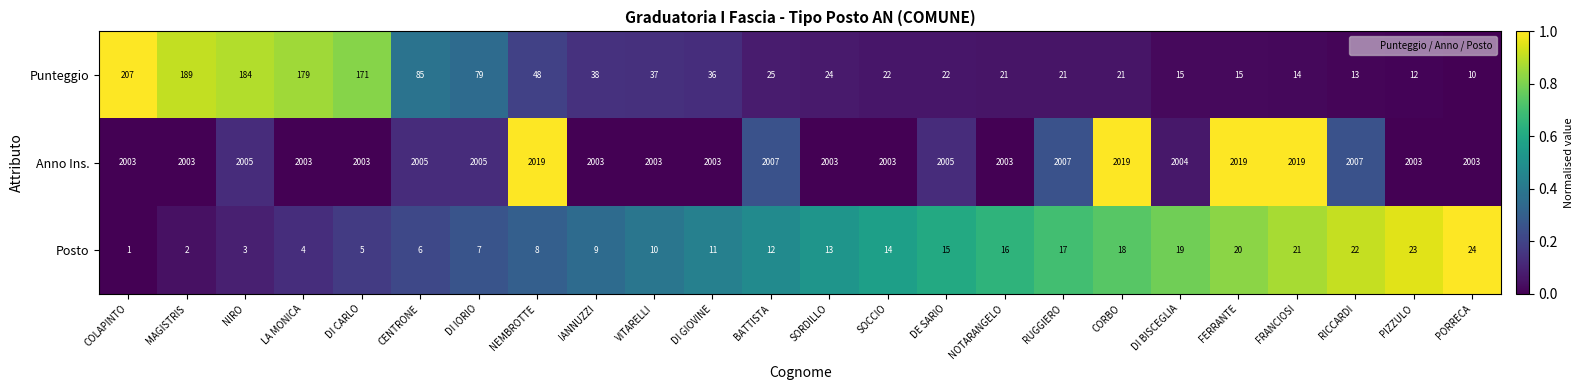

True or false: Anno Ins. has a value of 1212 at DI BISCEGLIA.

False